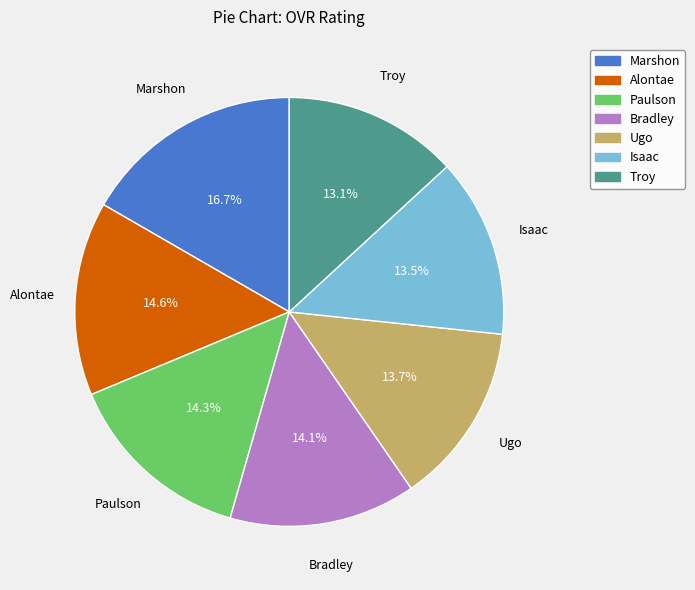

True or false: Alontae accounts for 28% of the total.

False